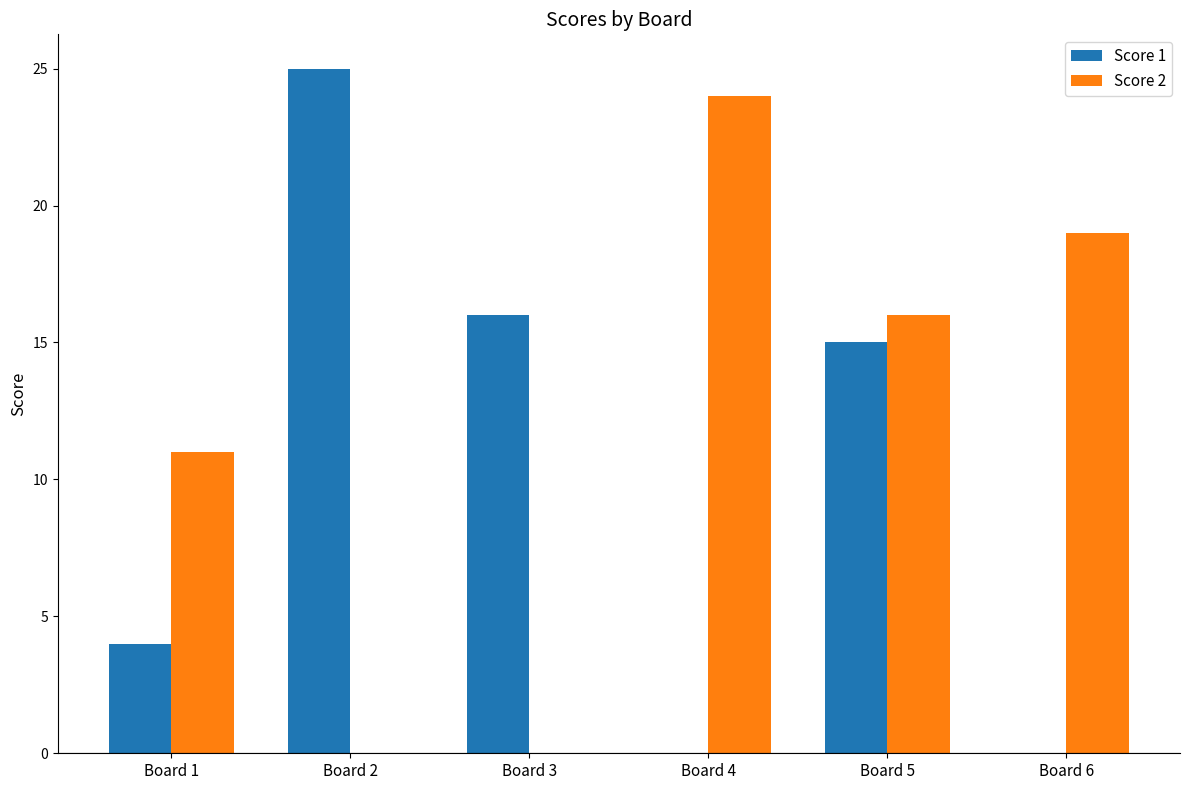

Are the bars grouped side by side (vs. stacked)?

Yes